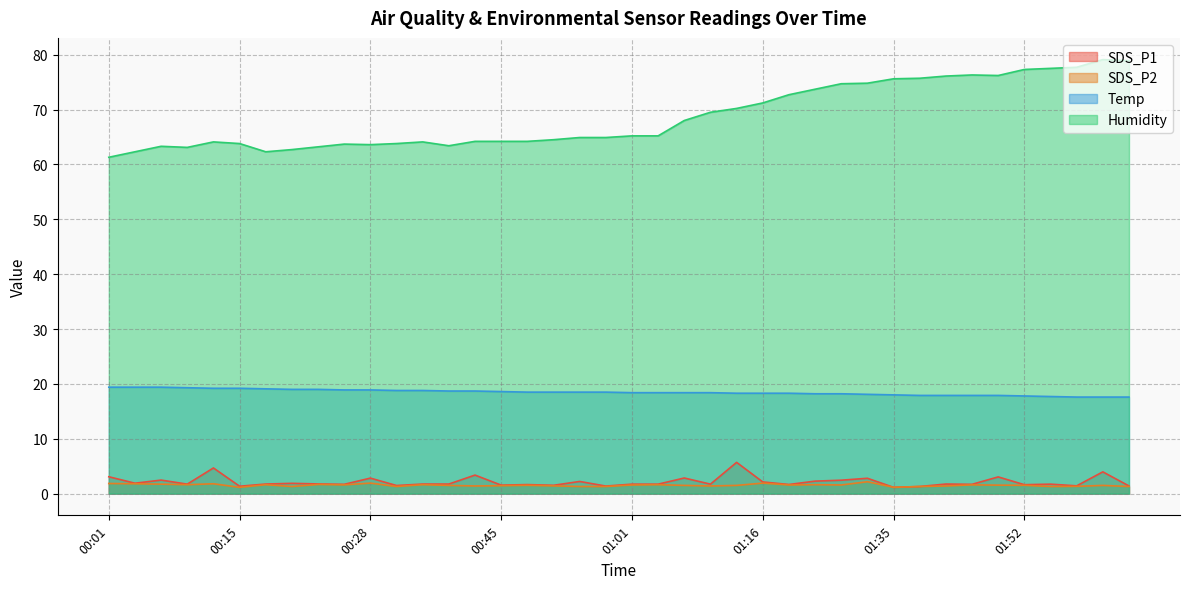

Does the chart display data point markers on the line(s)?

No